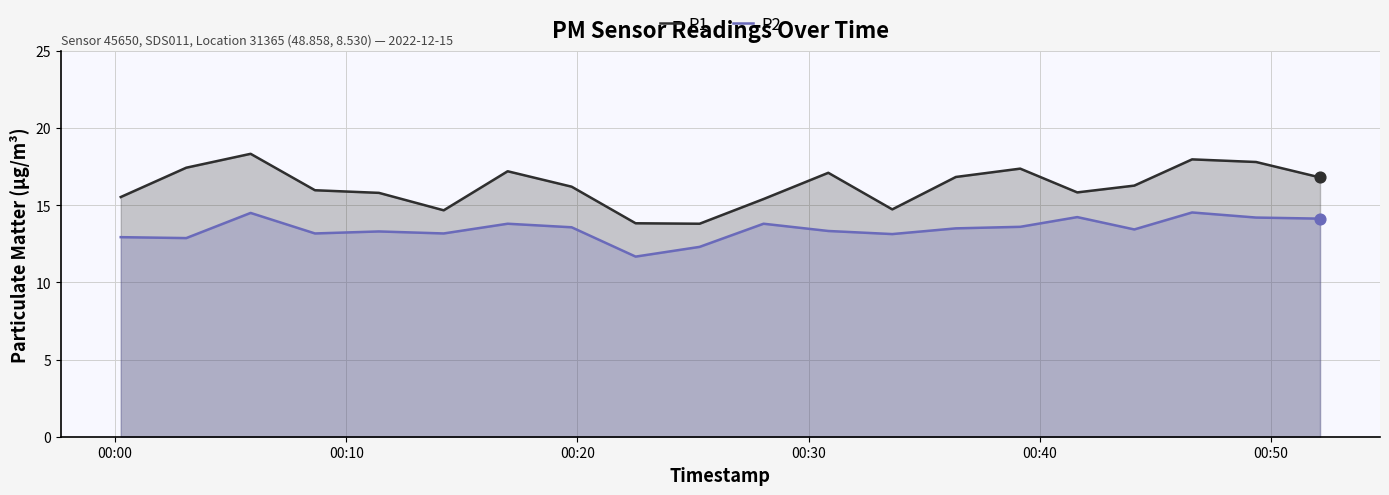

What is the minimum value shown in the chart?

11.7